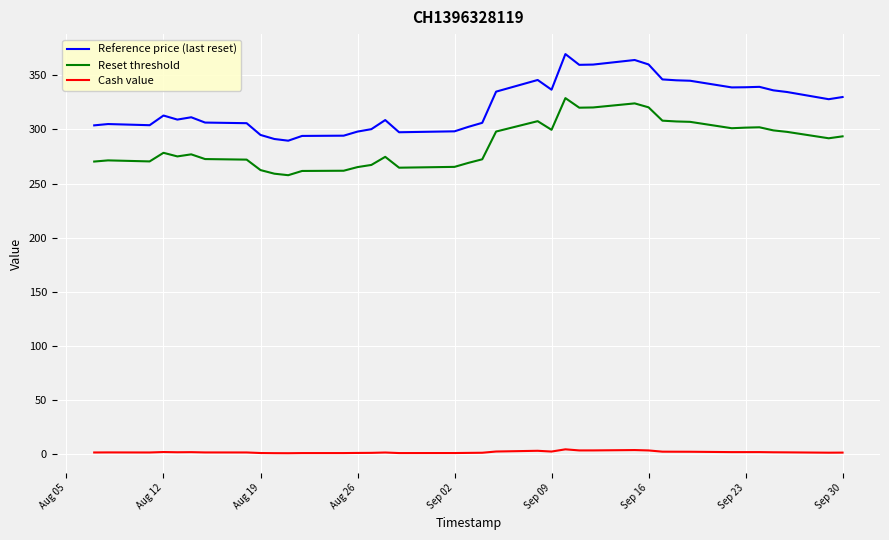

What is the difference between the maximum and minimum values in the Reference price (last reset) series?

80.0